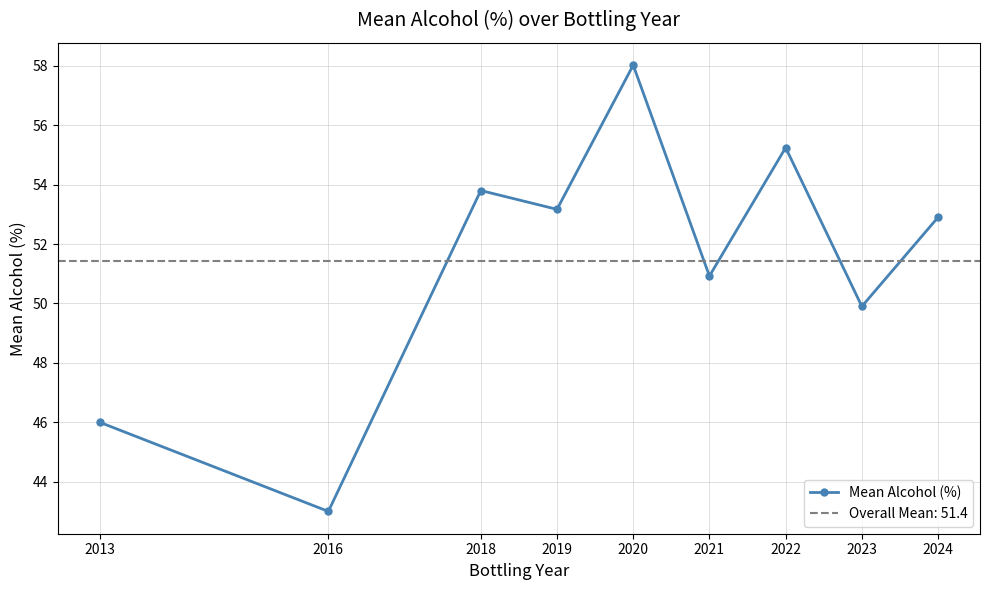

What is the value of the 1st point from the left?

46.0